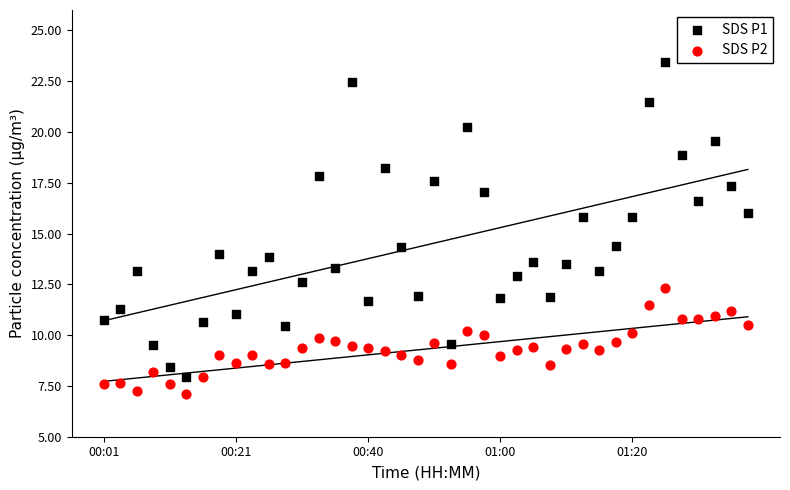

Which series reaches the minimum Y coordinate?

SDS P2